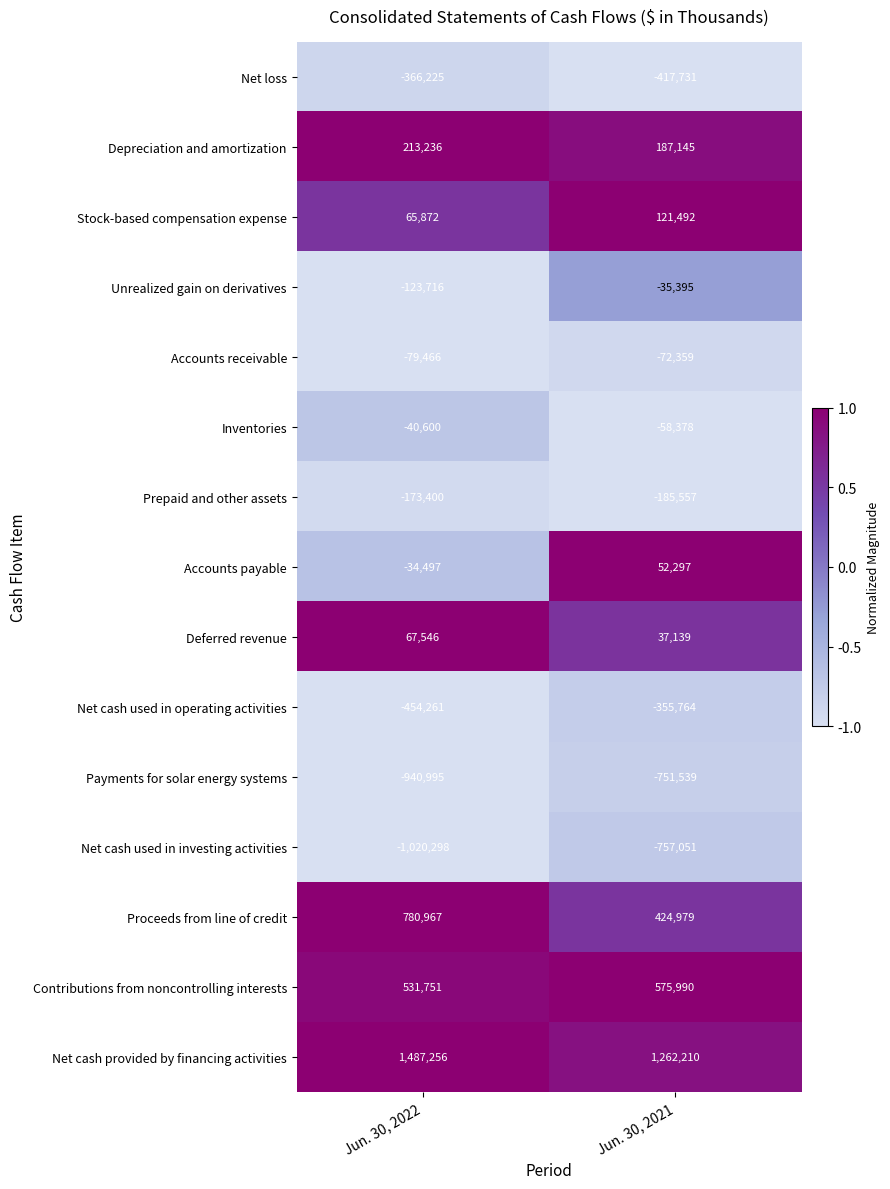

Is it true that Proceeds from line of credit equals 88477 at Jun. 30, 2021?

False